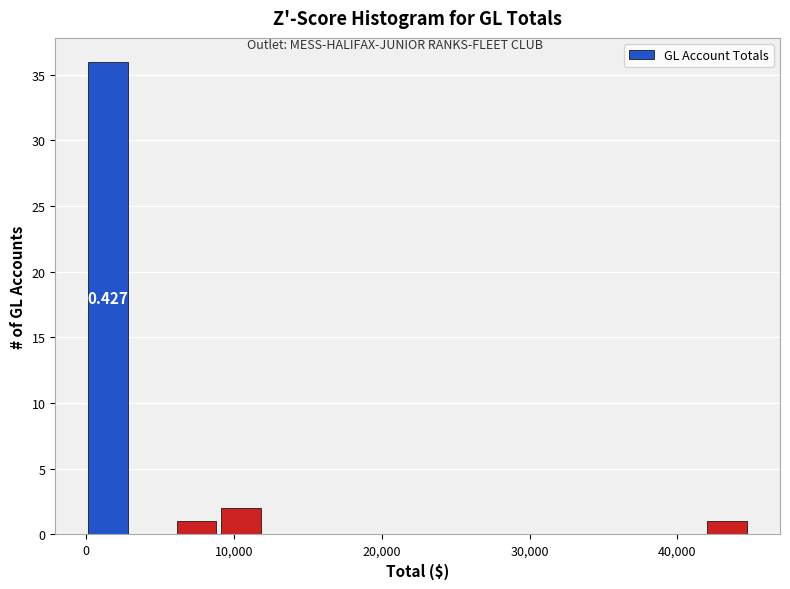

Around what value on the x-axis is the tallest bar? Give the approximate position of its centre, as read against the axis.

1000